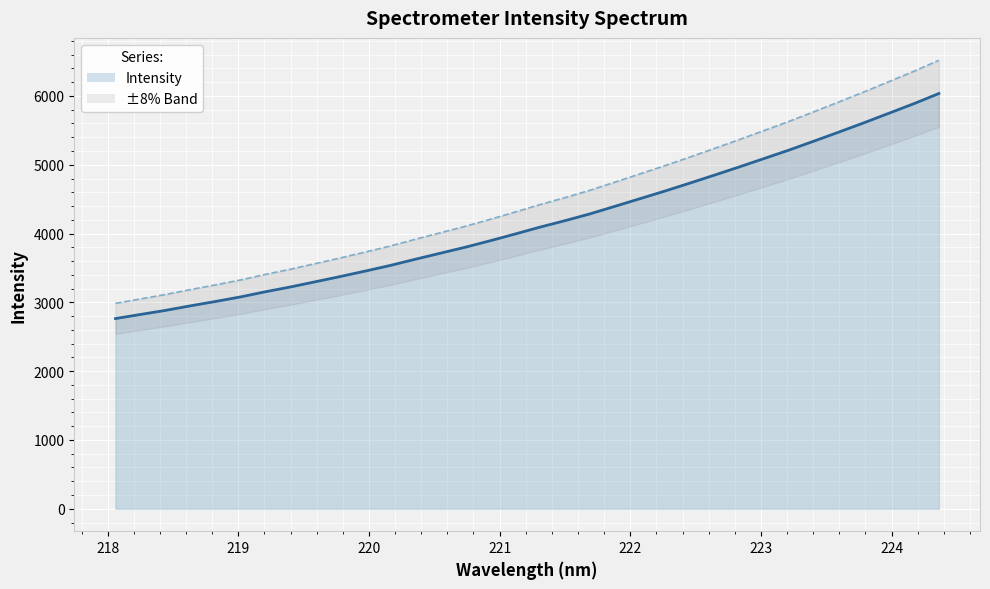

List the labels in order of value, smallest first.

218.0596, 218.2508, 218.442, 218.6332, 218.8244, 219.0156, 219.2067, 219.3979, 219.589, 219.7801, 219.9712, 220.1623, 220.3533, 220.5444, 220.7354, 220.9264, 221.1174, 221.3083, 221.4993, 221.6902, 221.8812, 222.0721, 222.263, 222.4538, 222.6447, 222.8355, 223.0264, 223.2172, 223.408, 223.5987, 223.7895, 223.9802, 224.1709, 224.3616